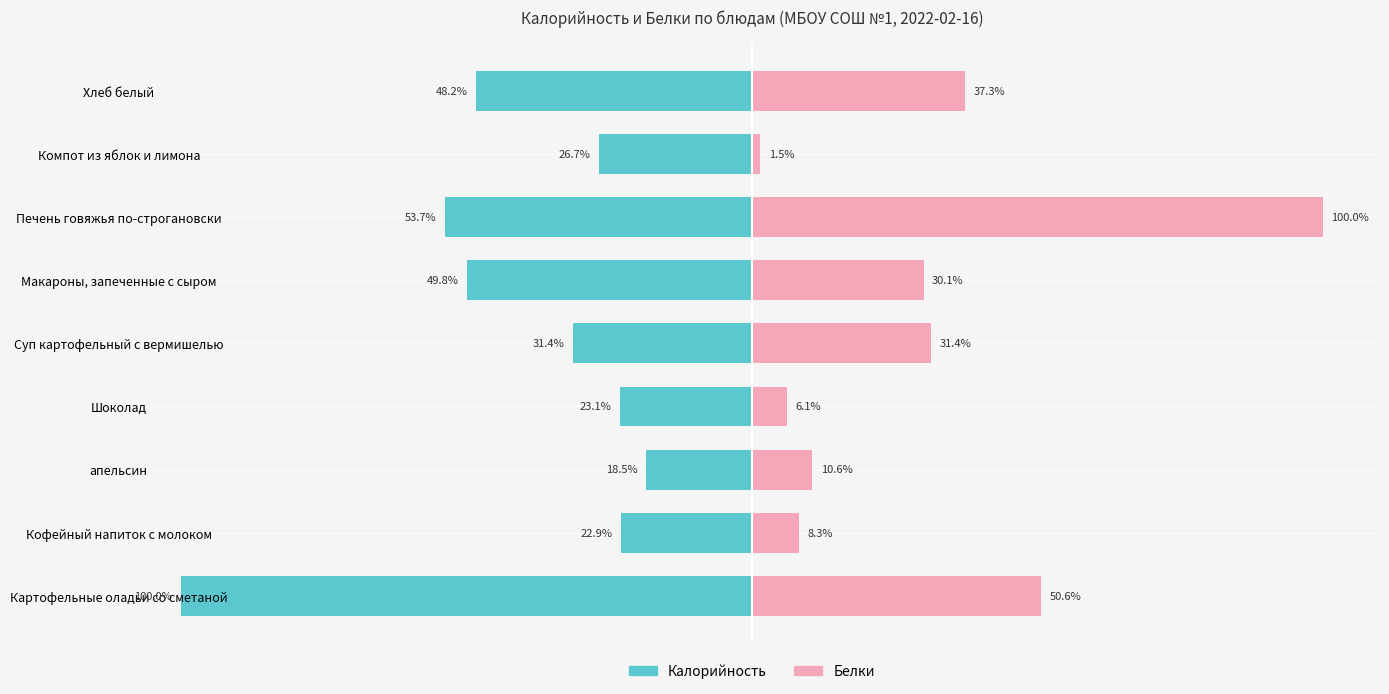

The Калорийность series shows -26.7 at Компот из яблок и лимона. True or false?

True